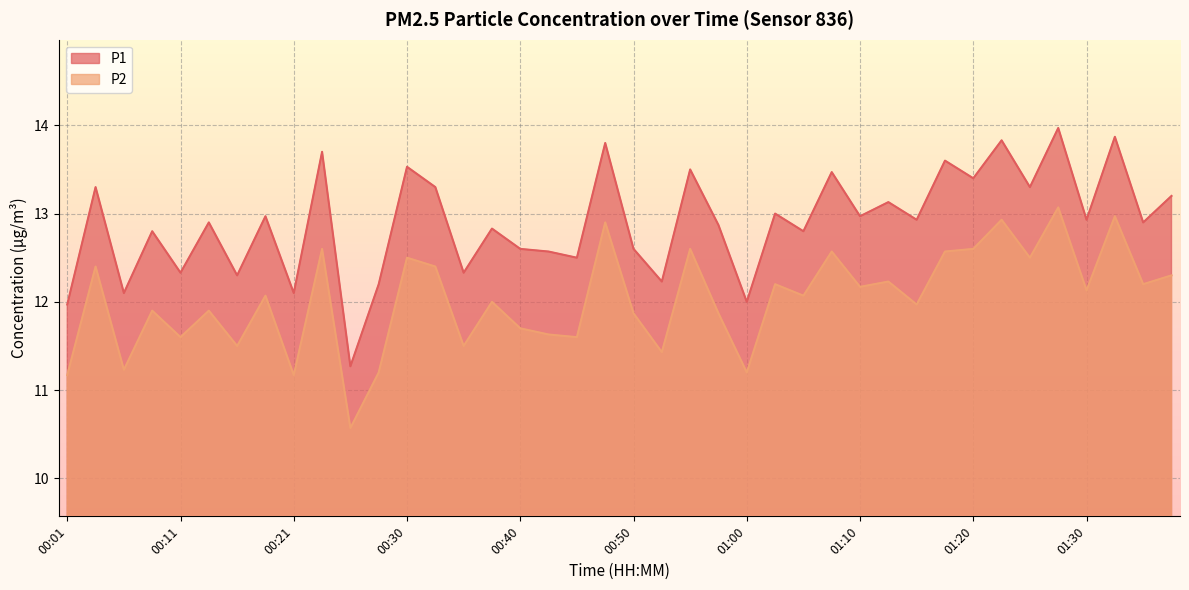

Rank the series at 00:50 from lowest to highest value.

P2, P1